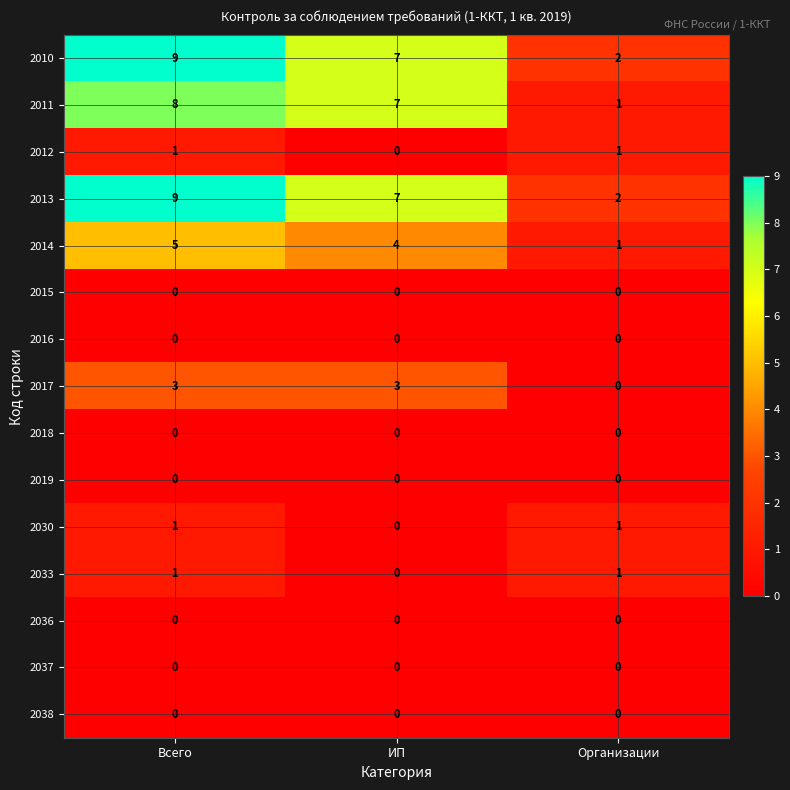

What is the greatest value displayed?

9